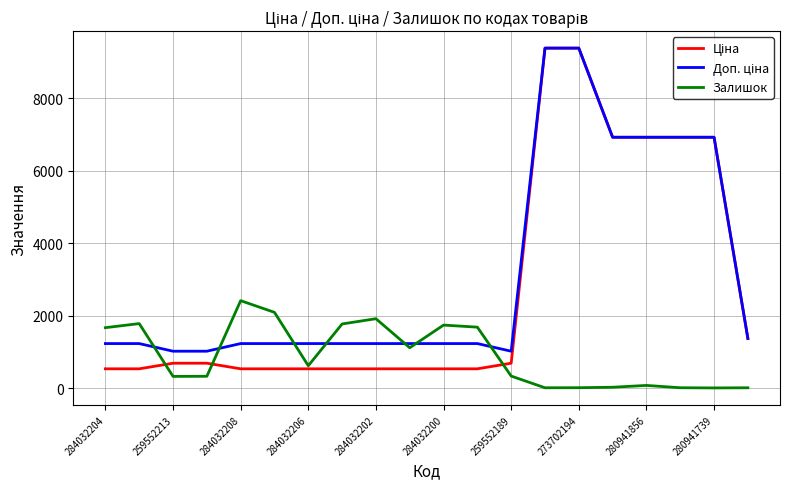

Does the chart display data point markers on the line(s)?

No